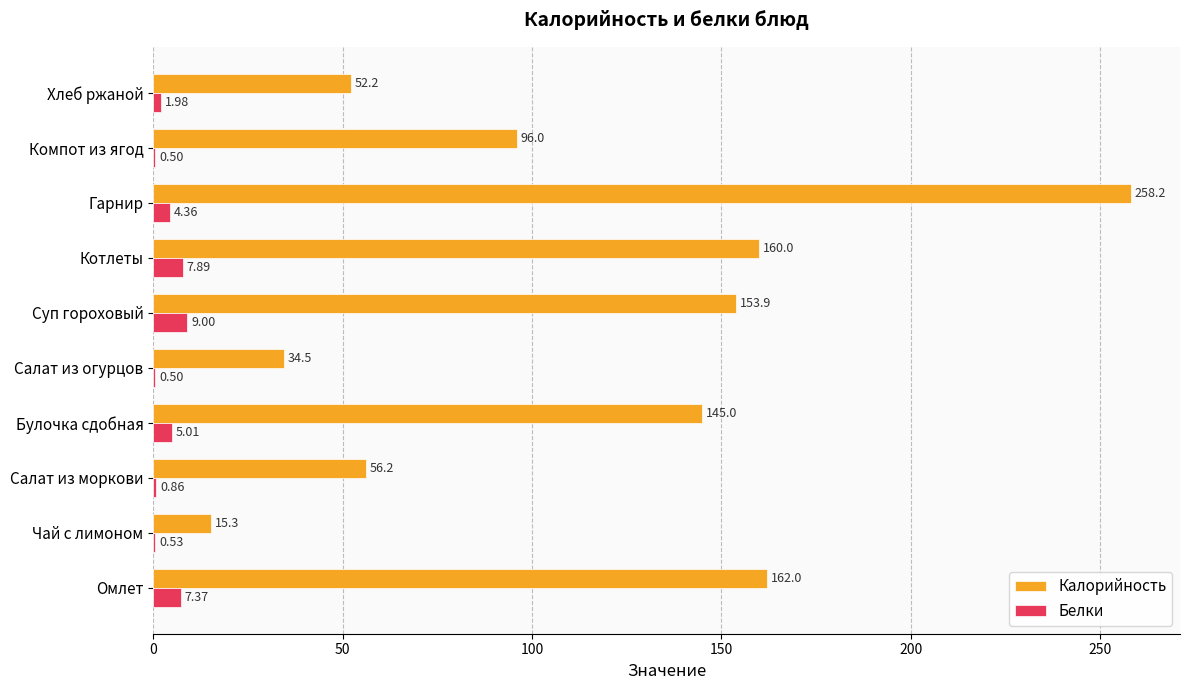

Which category has the highest value in the Белки series?

Суп гороховый